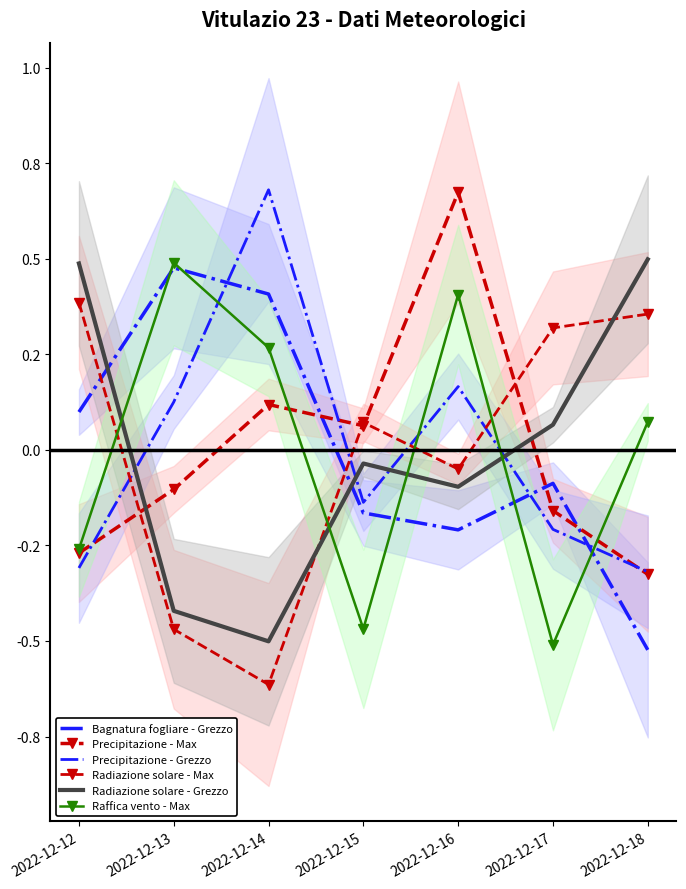

The Radiazione solare - Max series shows 0.6 at 2022-12-12. True or false?

False